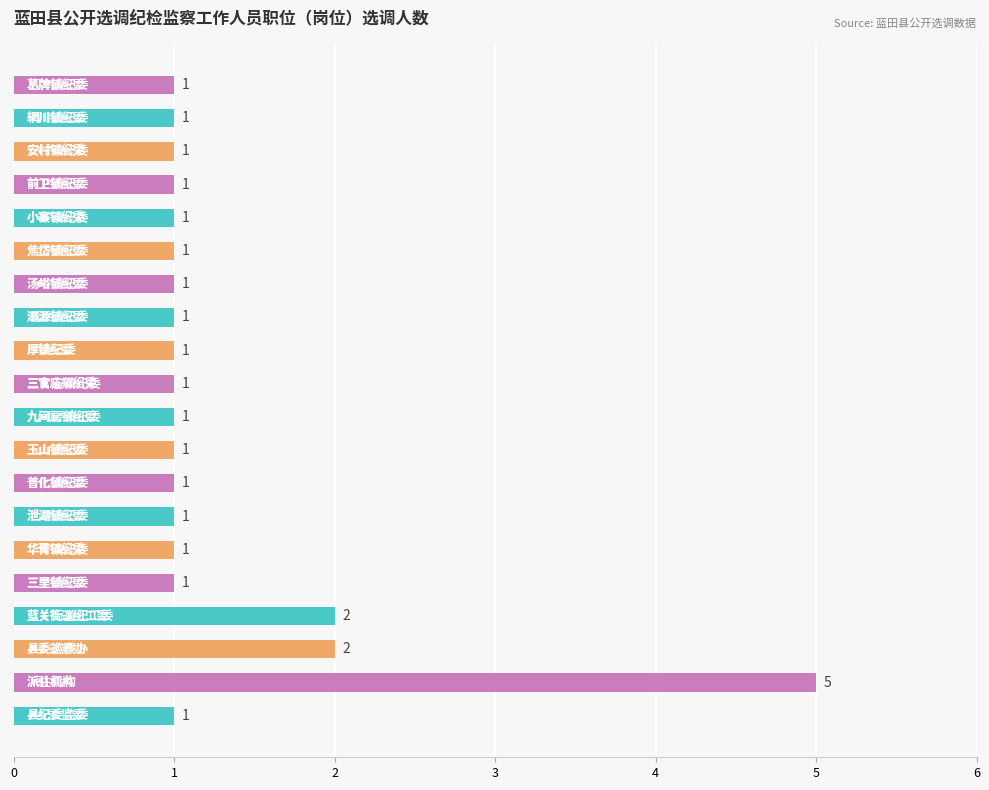

What is the greatest value displayed?

5